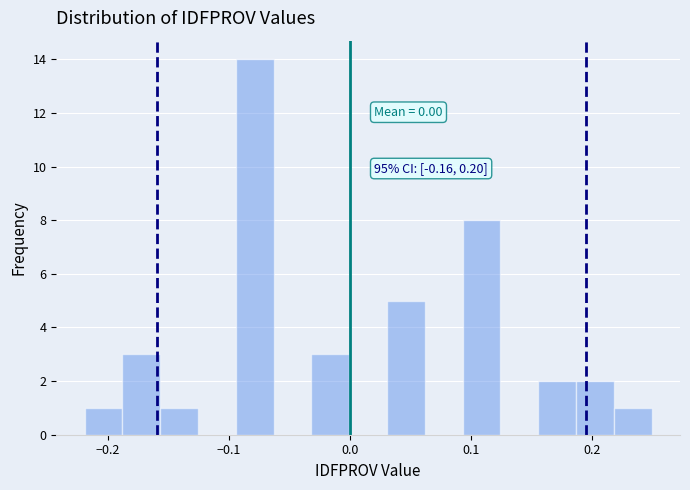

Read against the x-axis, roughly where is the centre of the tallest bar?

-0.08